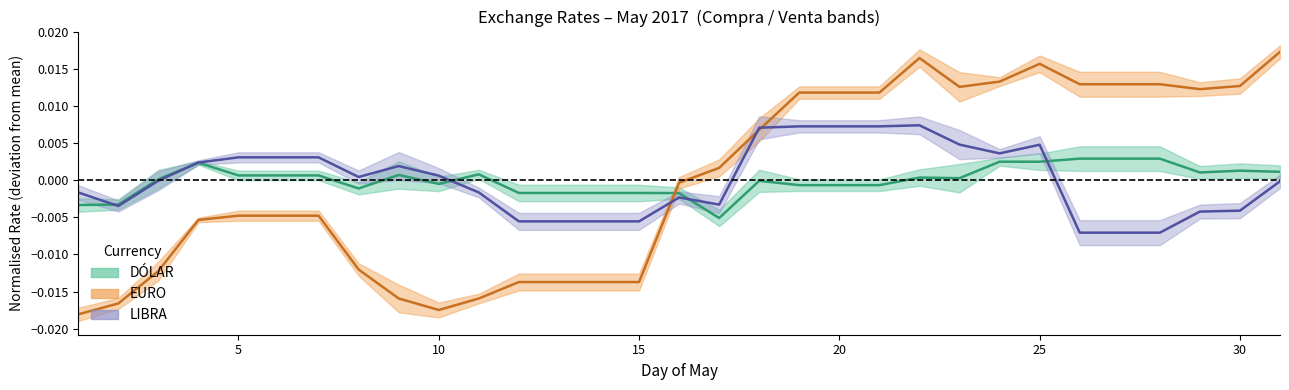

How many negative values does the EURO Compra series have?

16